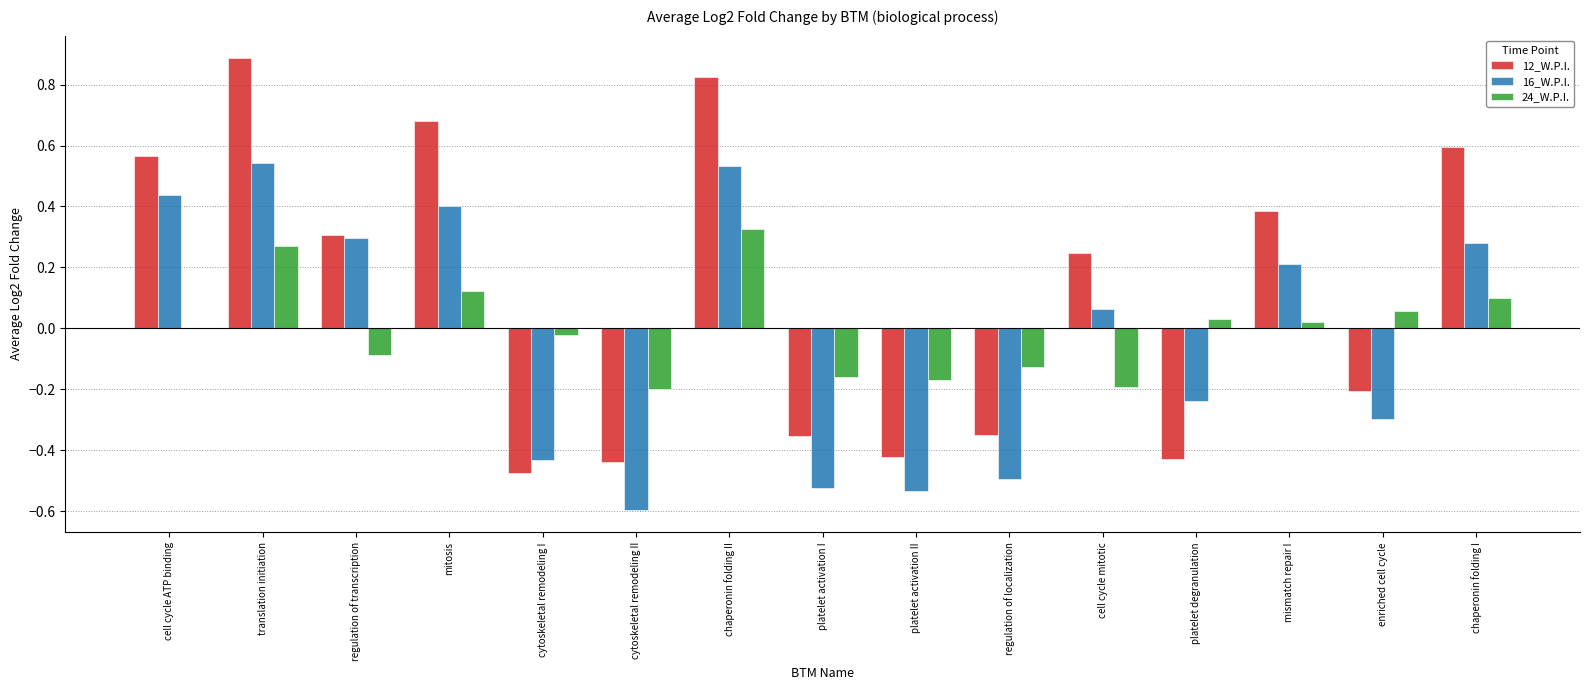

Is it true that 12_W.P.I. equals 0.1 at cell cycle mitotic?

False